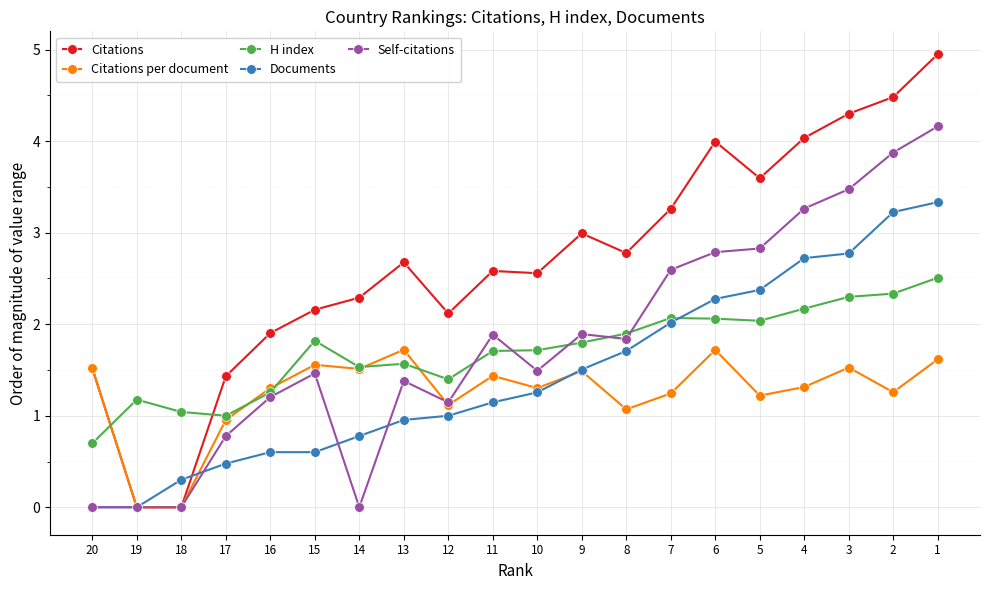

What is the maximum value shown in the chart?

5.0